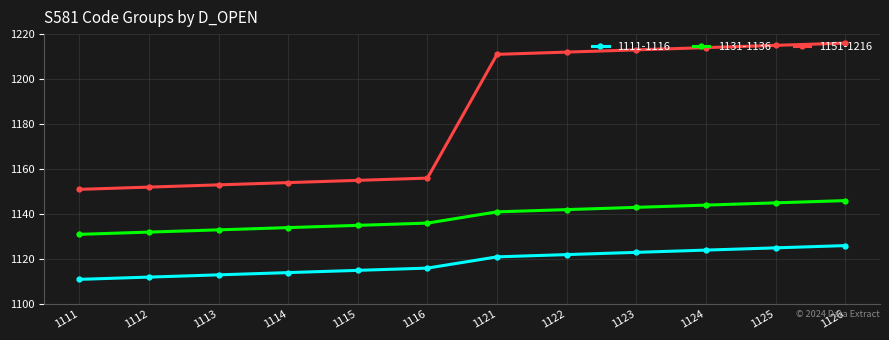

At how many categories does at least one series exceed 1119?

12